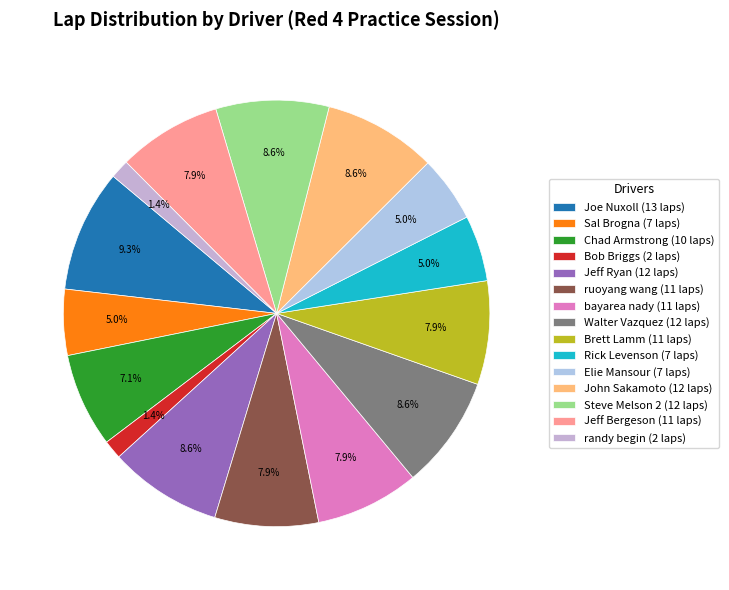

How much of the chart is everything except Steve Melson 2?

91.4%